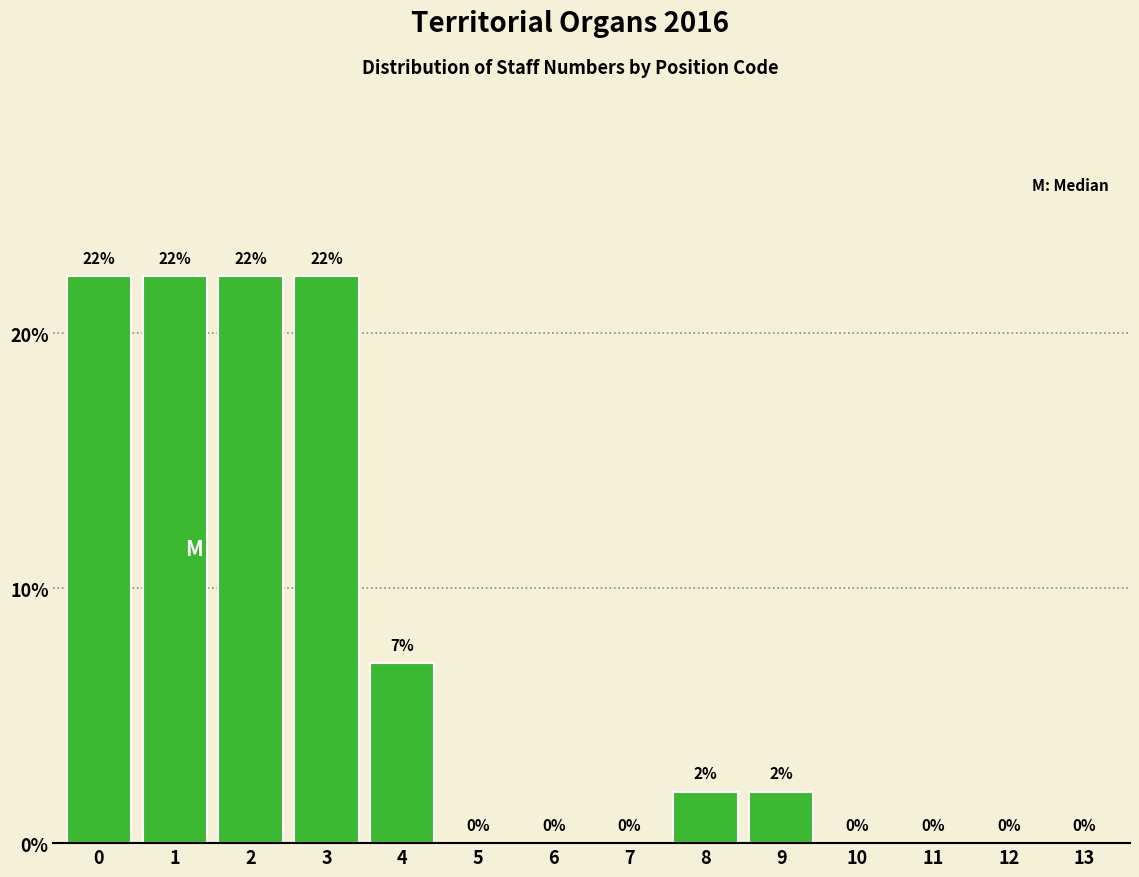

Is it true that the value at 3 is 22.2?

True